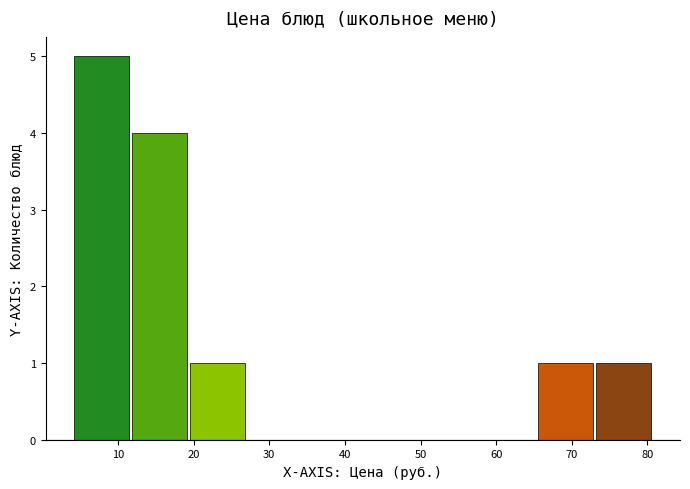

Over which range of the x-axis is the bar tallest?

4 to 12